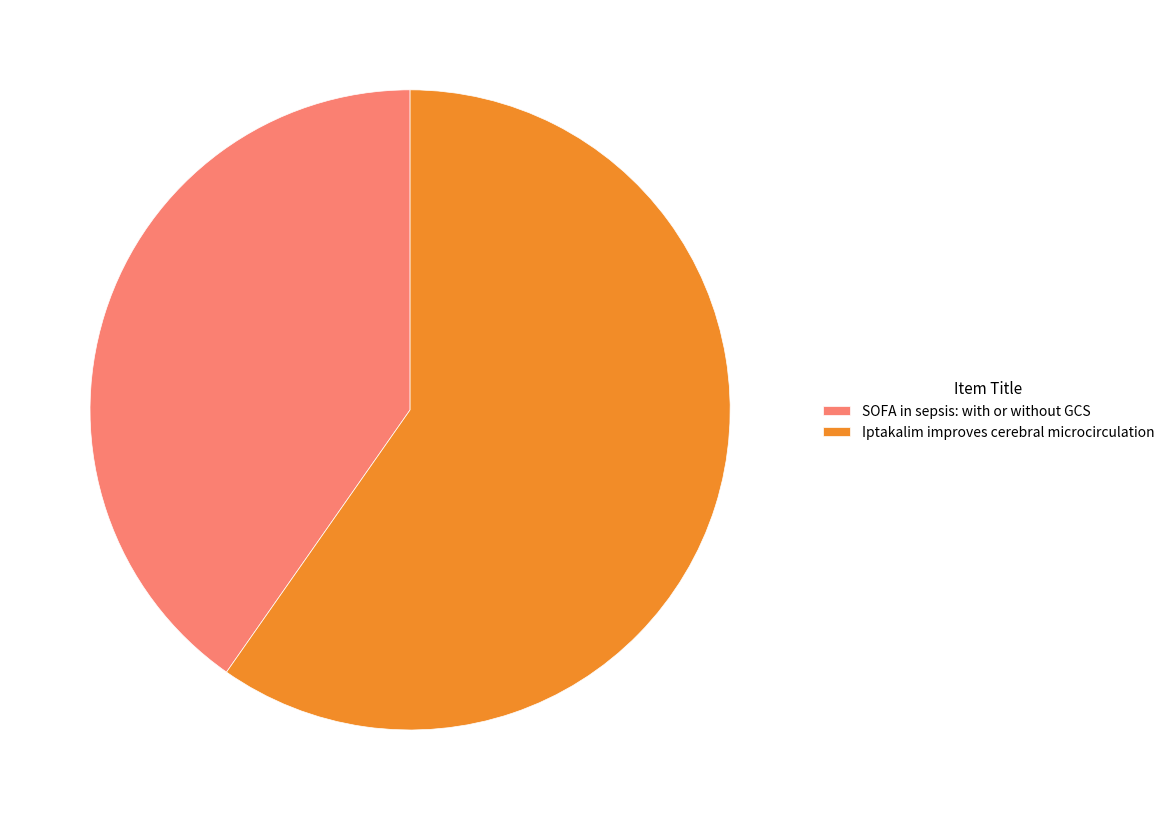

What is the ratio of the value at Iptakalim improves cerebral microcirculation to the value at SOFA in sepsis: with or without GCS?

1.5